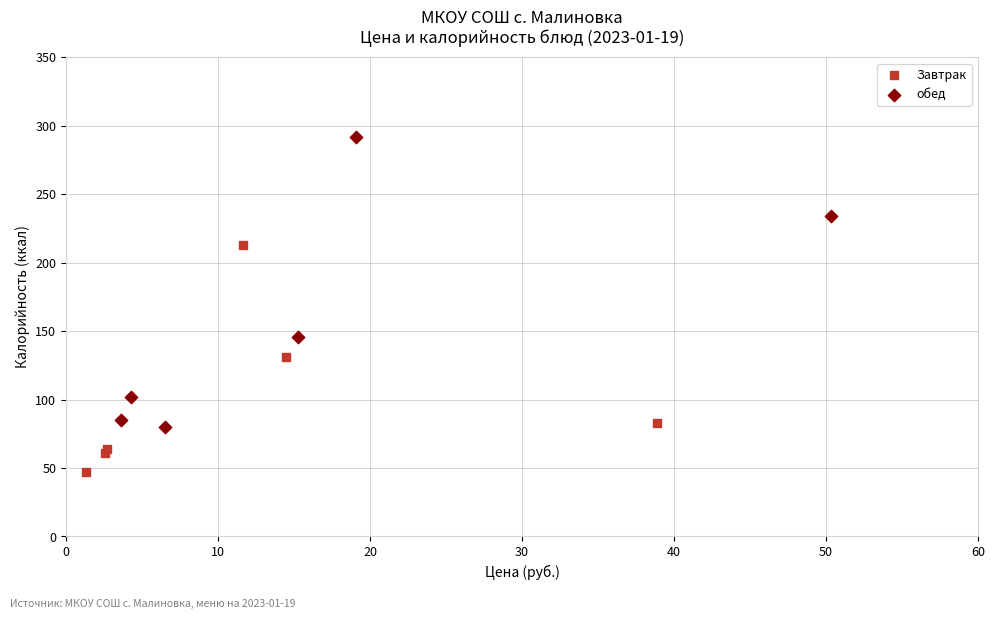

What are all the series names shown in the legend?

Завтрак, обед